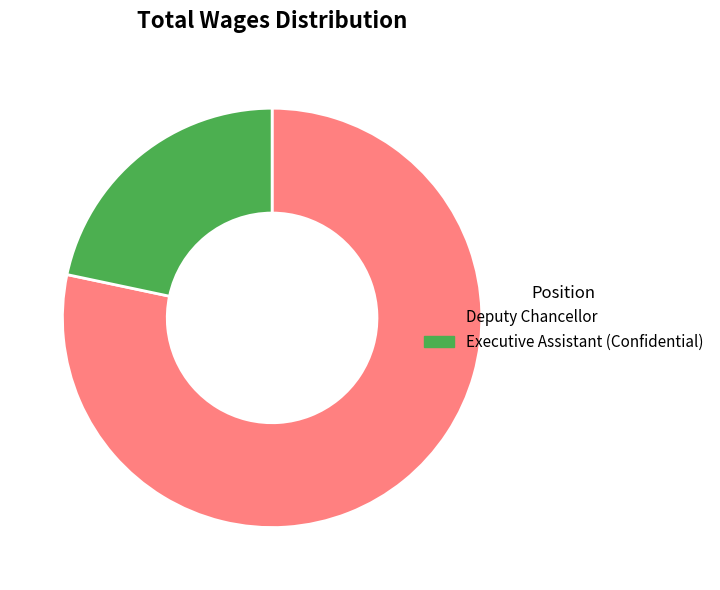

Combined, do Deputy Chancellor and Executive Assistant (Confidential) account for over 50%?

Yes